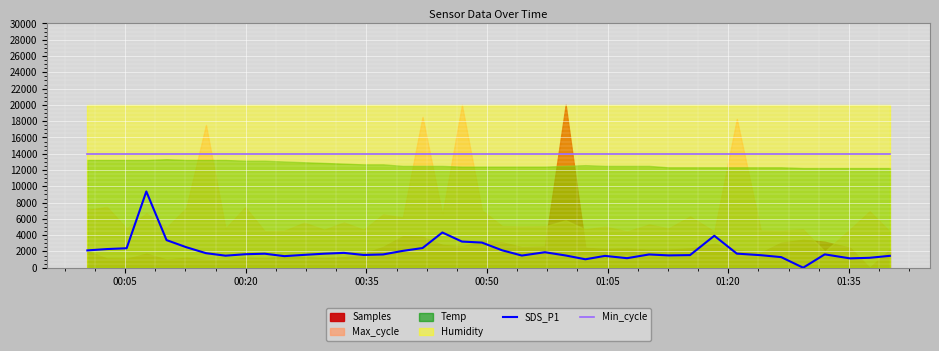

What is the lowest value of the Min_cycle series?

14000.0